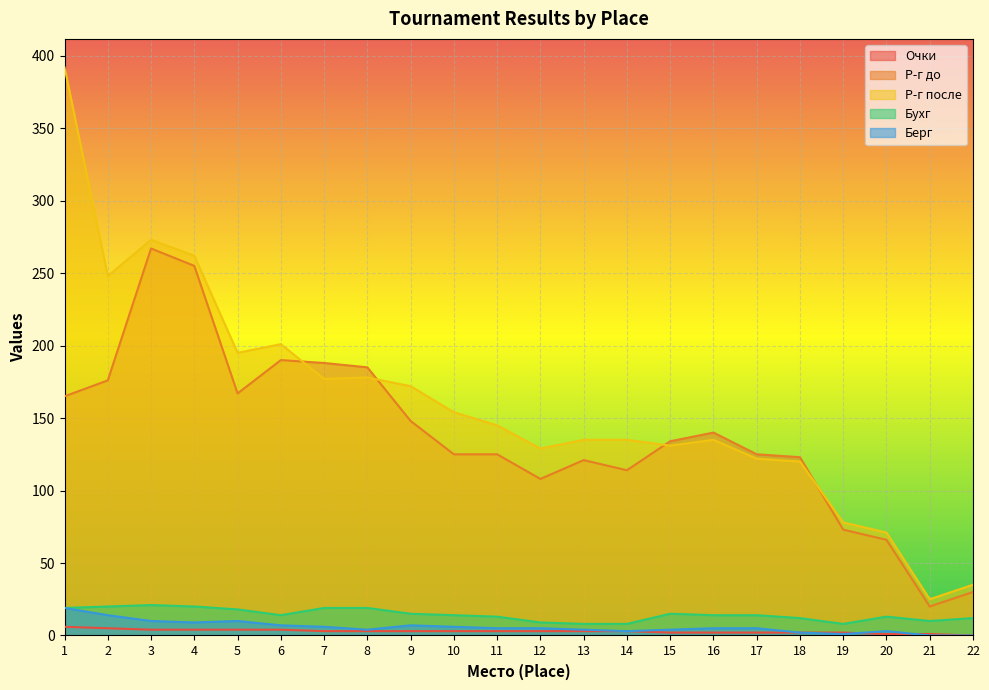

What is the difference between the maximum and minimum values in the Очки series?

6